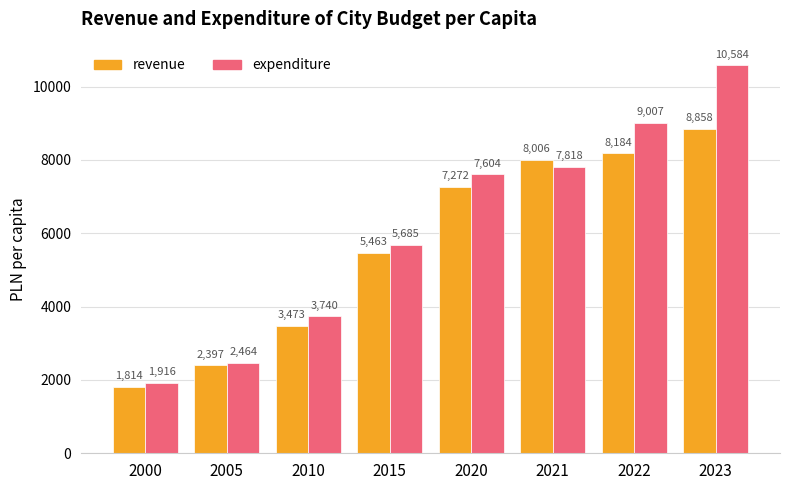

What are all the series names shown in the legend?

revenue, expenditure